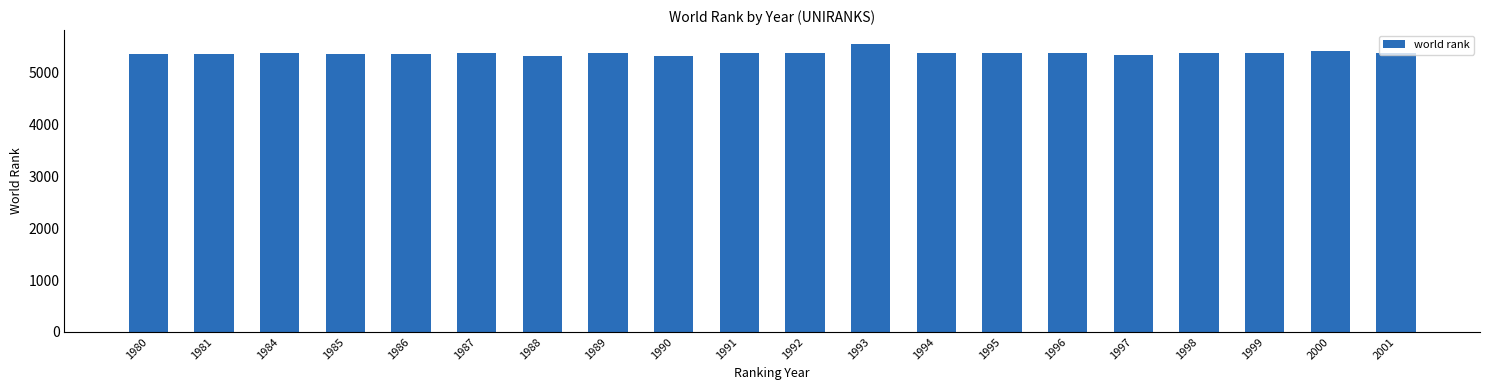

Is it true that the value at 1985 is 6996?

False